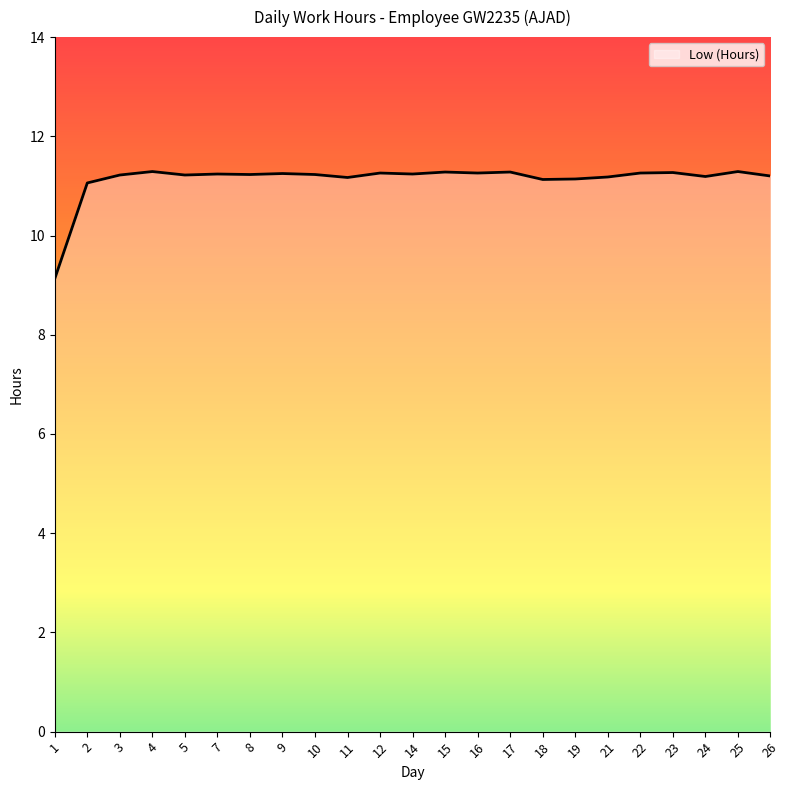

What is the difference between the maximum and minimum values?

2.2